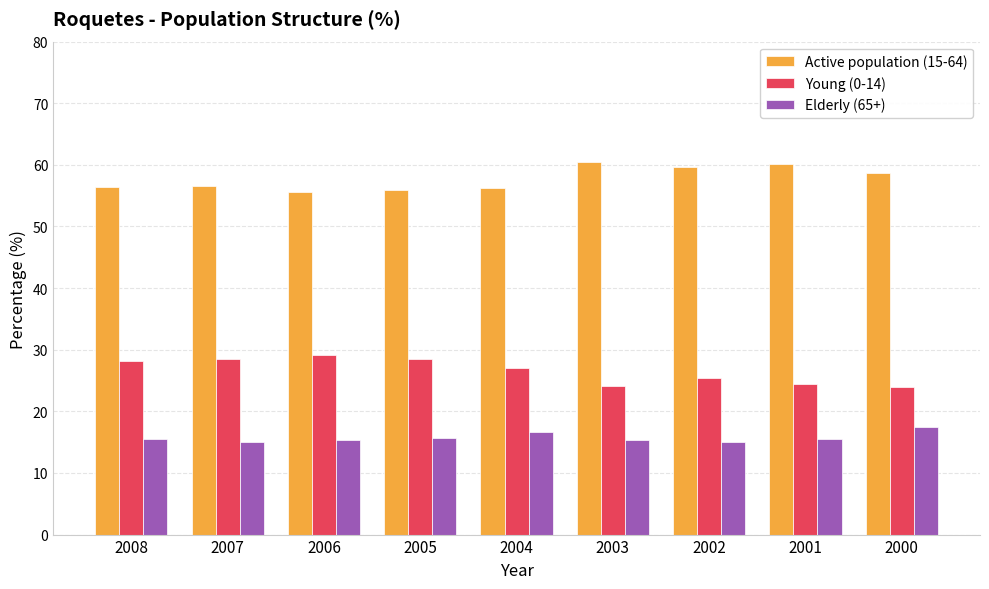

Is it true that Active population (15-64) equals 56.3 at 2004?

True